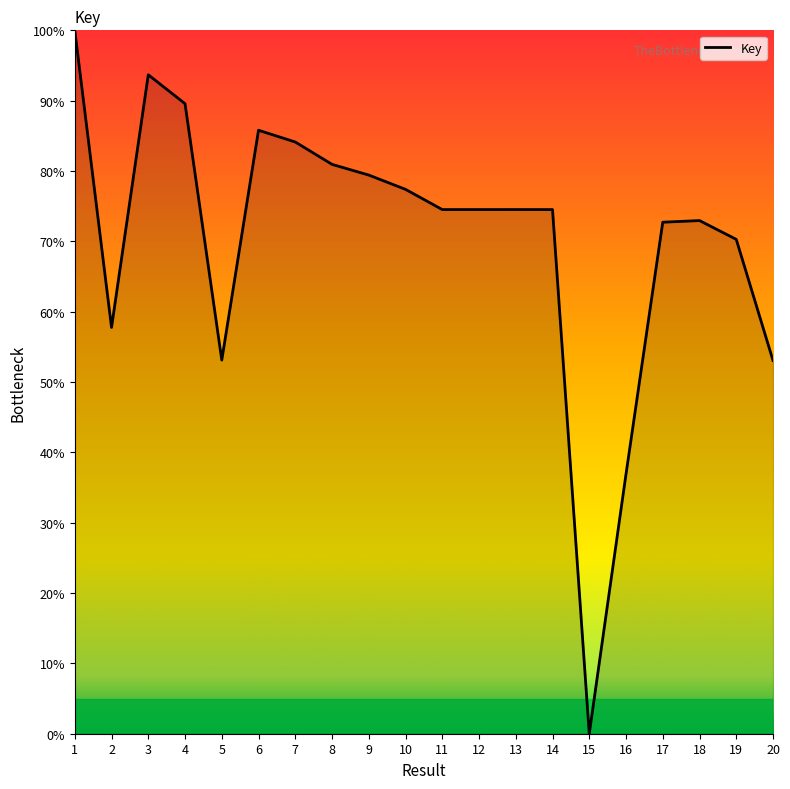

What is the ratio of the value at 1 to the value at 5?

1.9